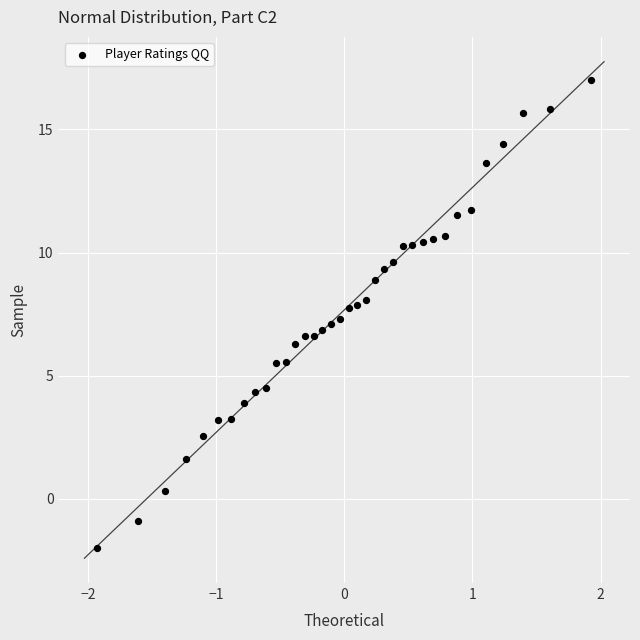

What is the range of X values (max minus min)?

3.9